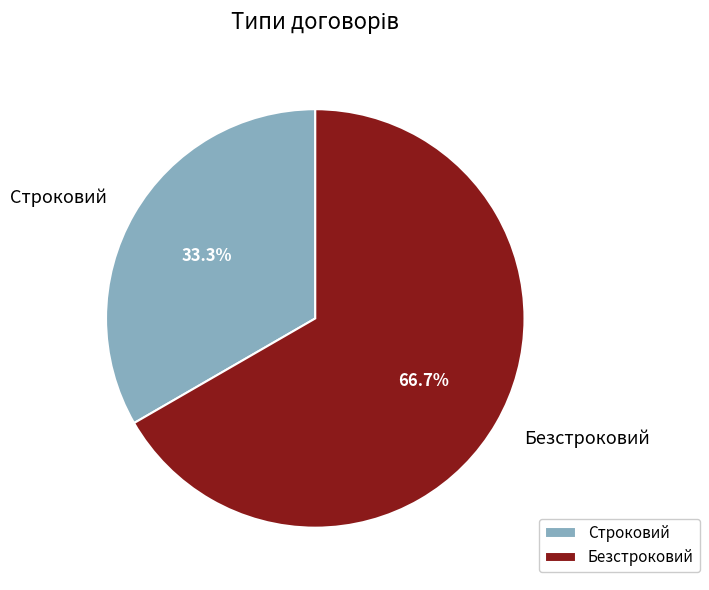

Count the number of slices in the pie.

2